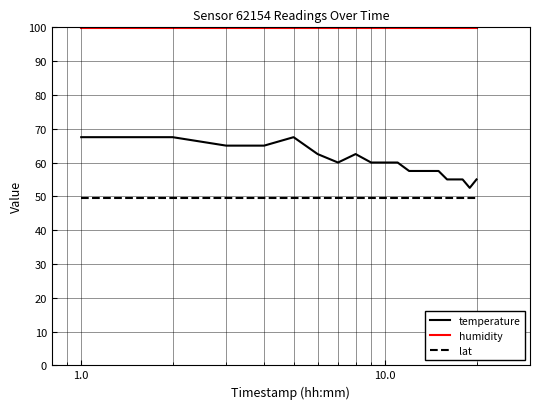

True or false: lat and humidity intersect in this chart.

False